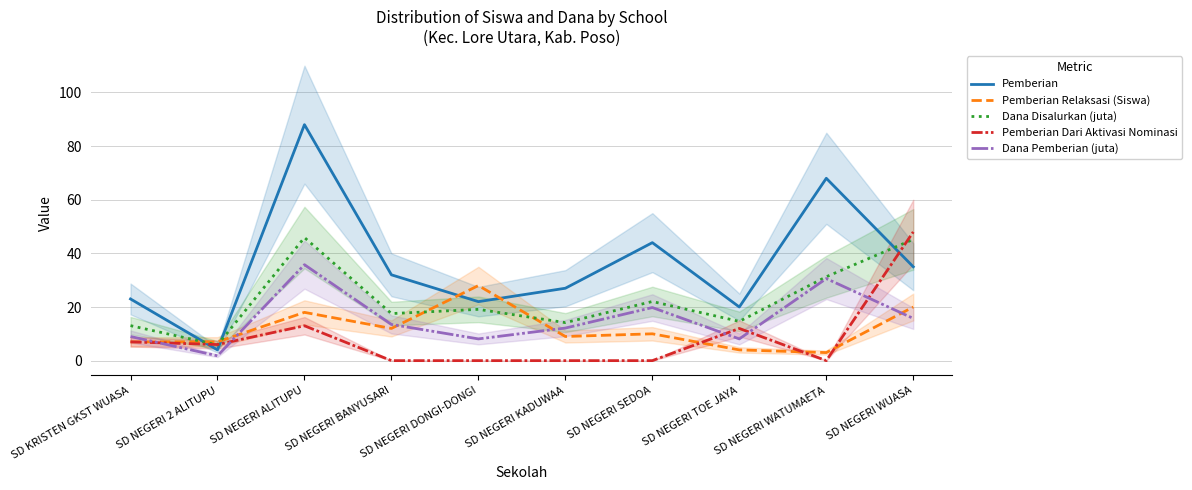

What is the sum of the Pemberian Relaksasi (Siswa) values at SD NEGERI BANYUSARI and SD KRISTEN GKST WUASA?

19.0